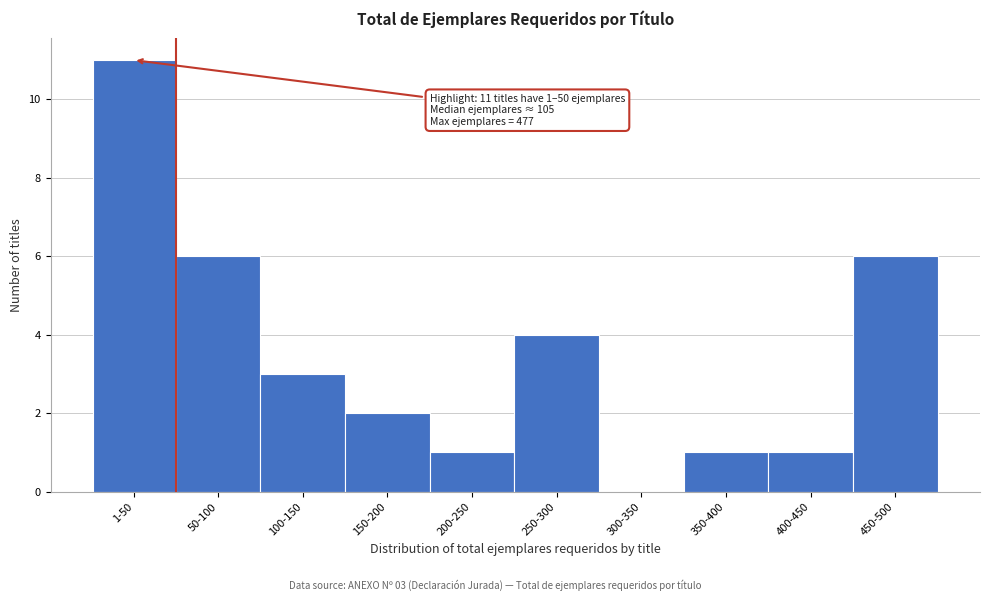

Reading left to right, what are all the values shown in this chart?

1-50=11	50-100=6	100-150=3	150-200=2	200-250=1	250-300=4	300-350=0	350-400=1	400-450=1	450-500=6